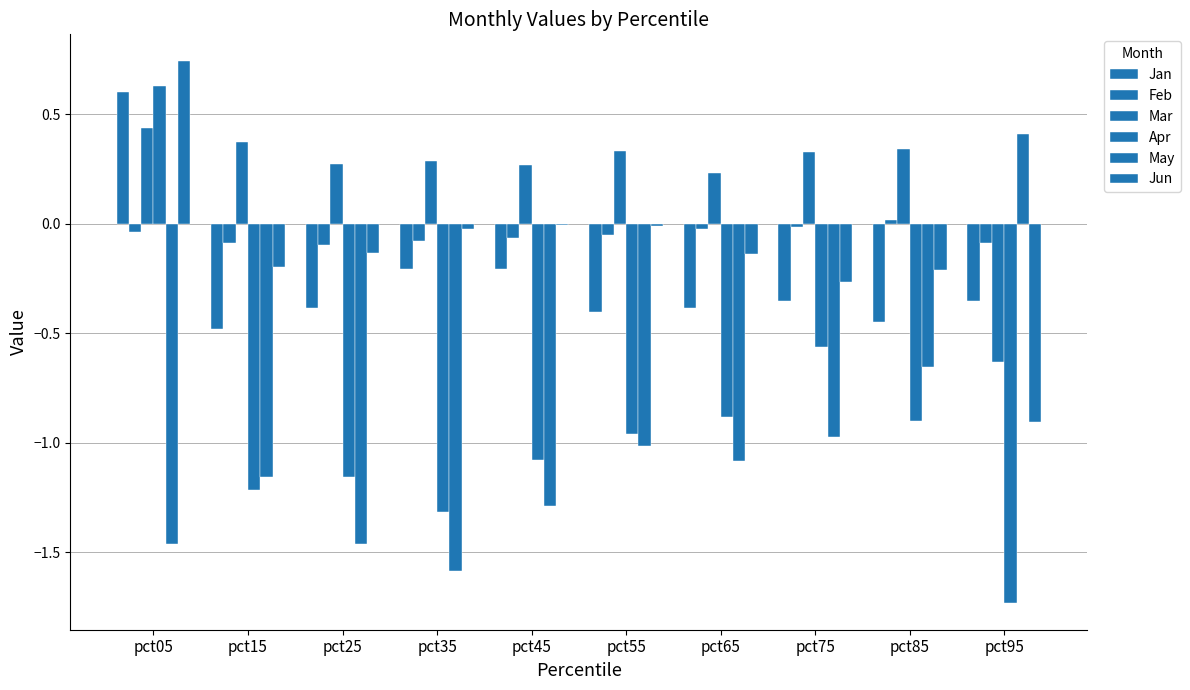

How many series are shown in this chart?

6